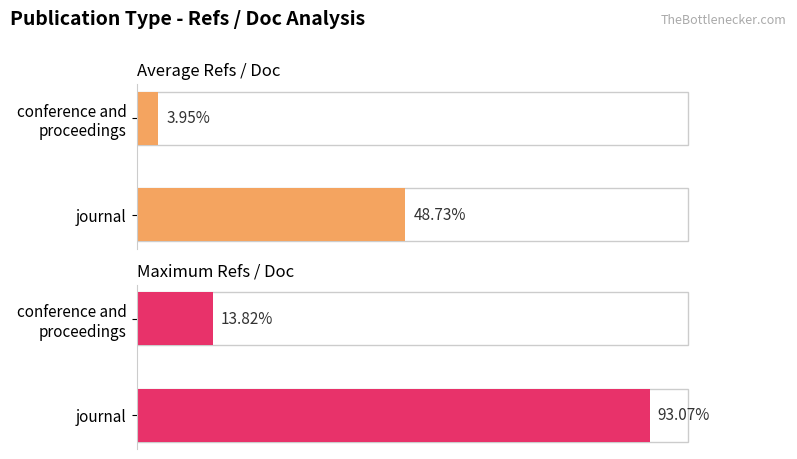

Count the number of categories in the chart.

2